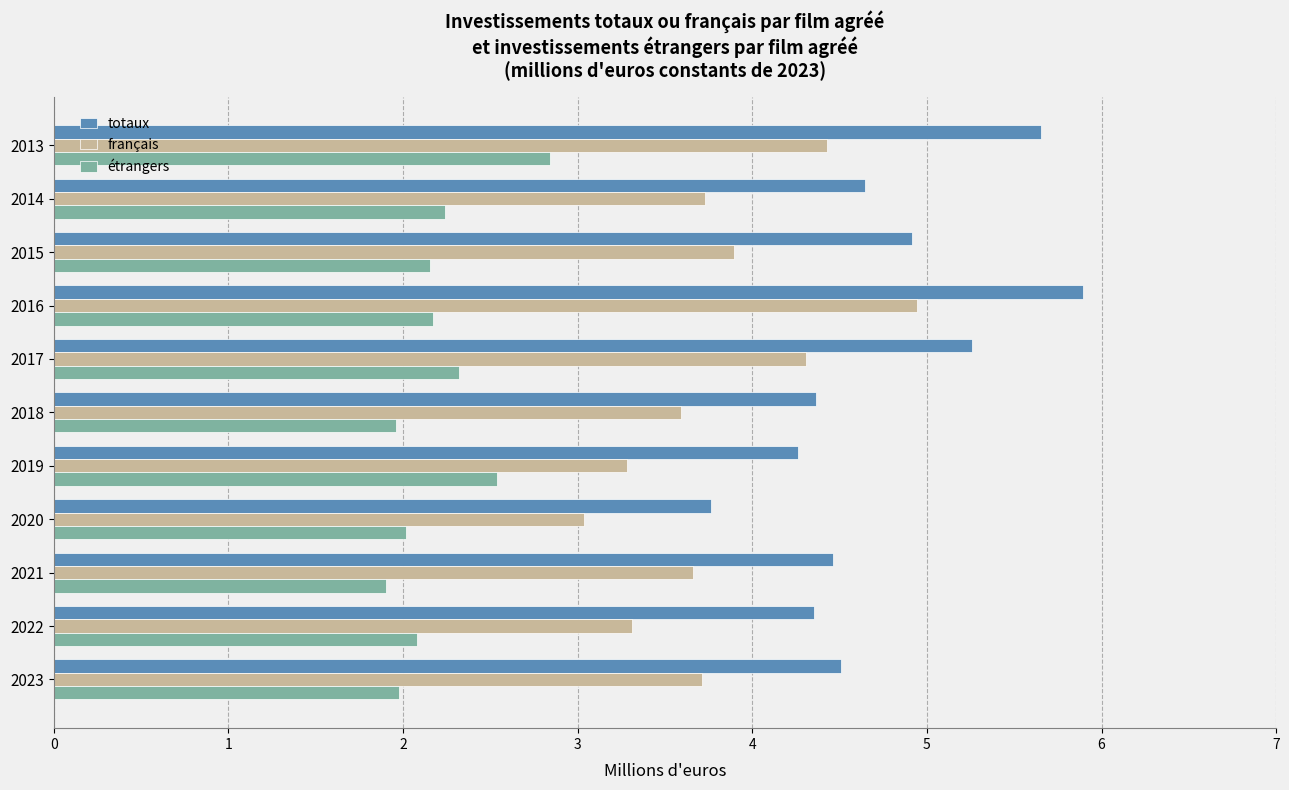

What is the highest value of the totaux series?

5.9